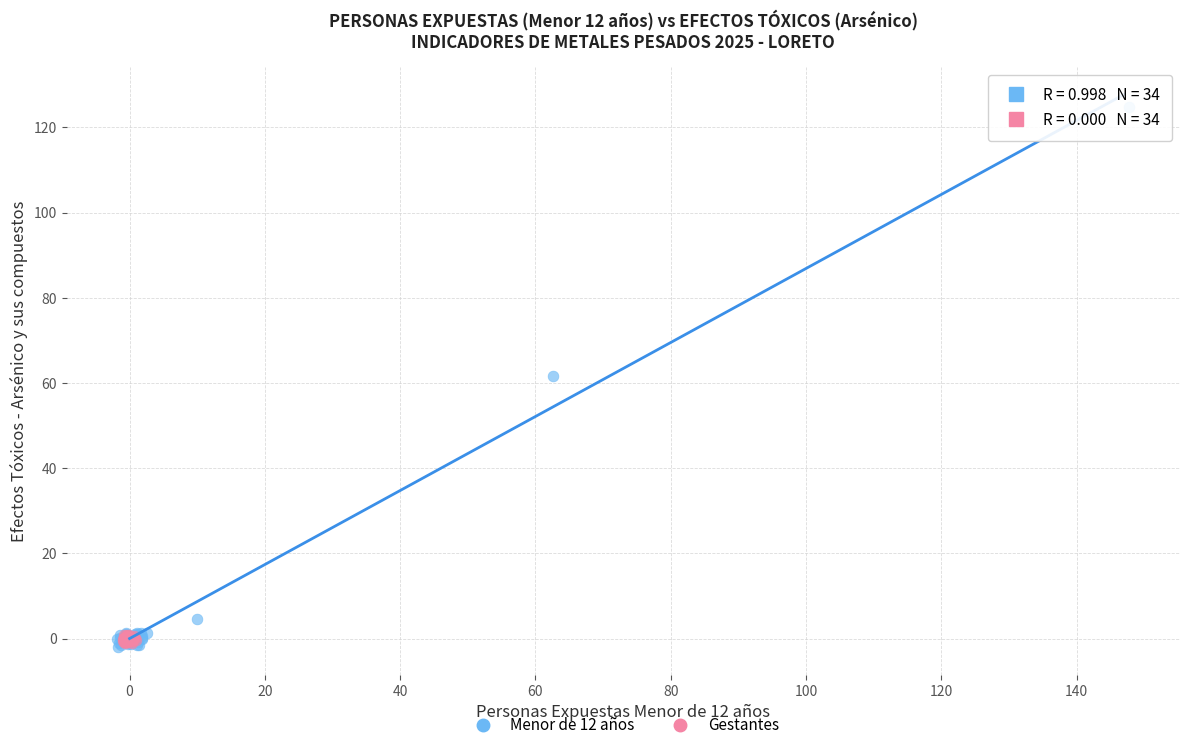

Which series has the largest Y range (max minus min)?

Menor de 12 años